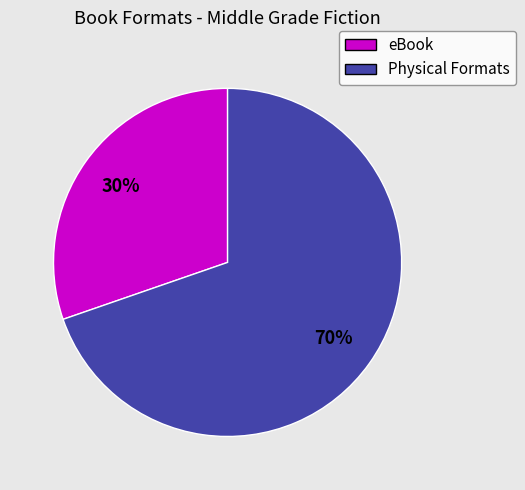

Is there any slice that represents more than half of the pie?

Yes